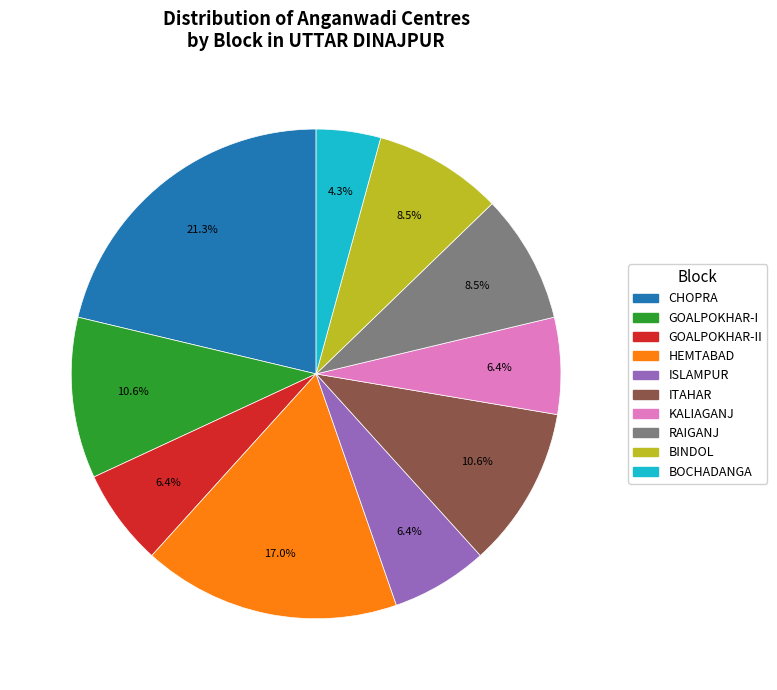

Does any single category account for the majority?

No